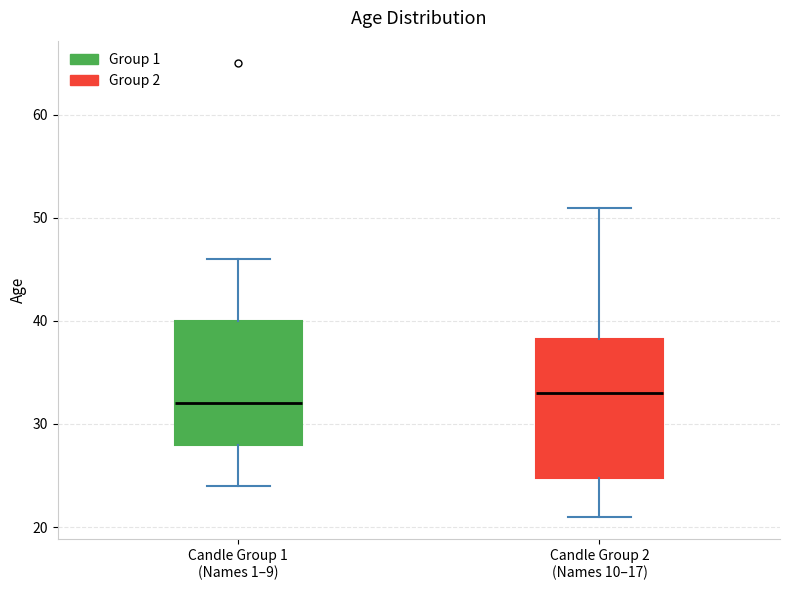

Reading left to right, transcribe this box plot: for each box, give where its median line is, the range the box spans, and where its two whiskers end, as read against the y-axis. The values are not printed on the chart, so give them approximately, as read against the axis.

Candle Group 1 (Names 1–9): median 32, box 28 to 40, whiskers 24 to 46
Candle Group 2 (Names 10–17): median 33, box 25 to 38, whiskers 21 to 51